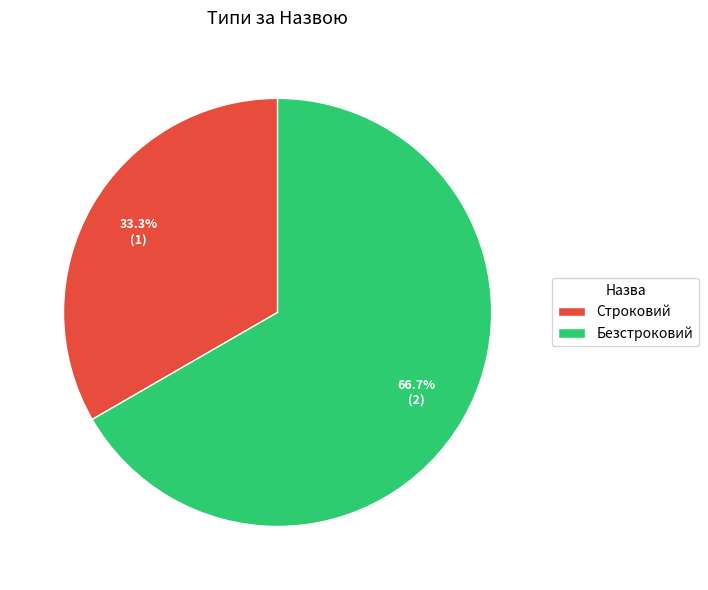

Is Строковий the majority of the pie?

No